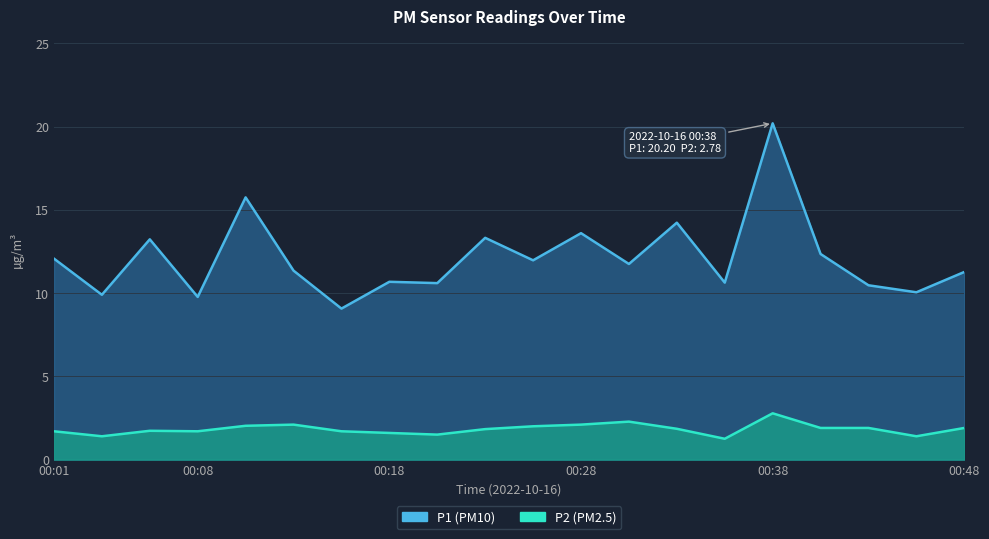

What is the value of the P2 point at the 8th from the left?

1.6